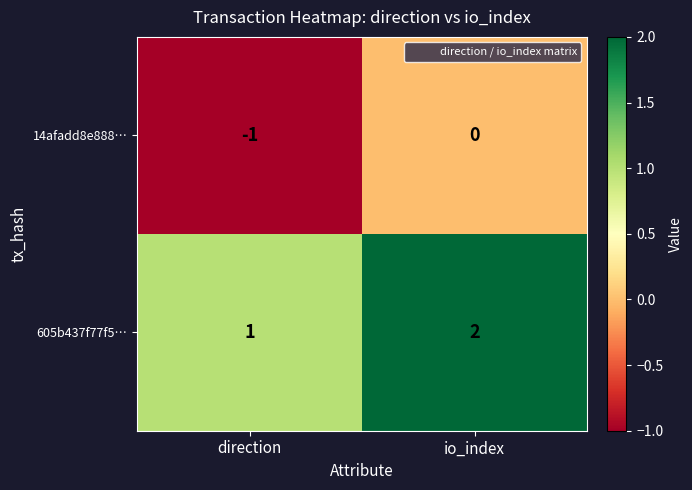

At which label does 14afadd8e888… reach its minimum?

direction